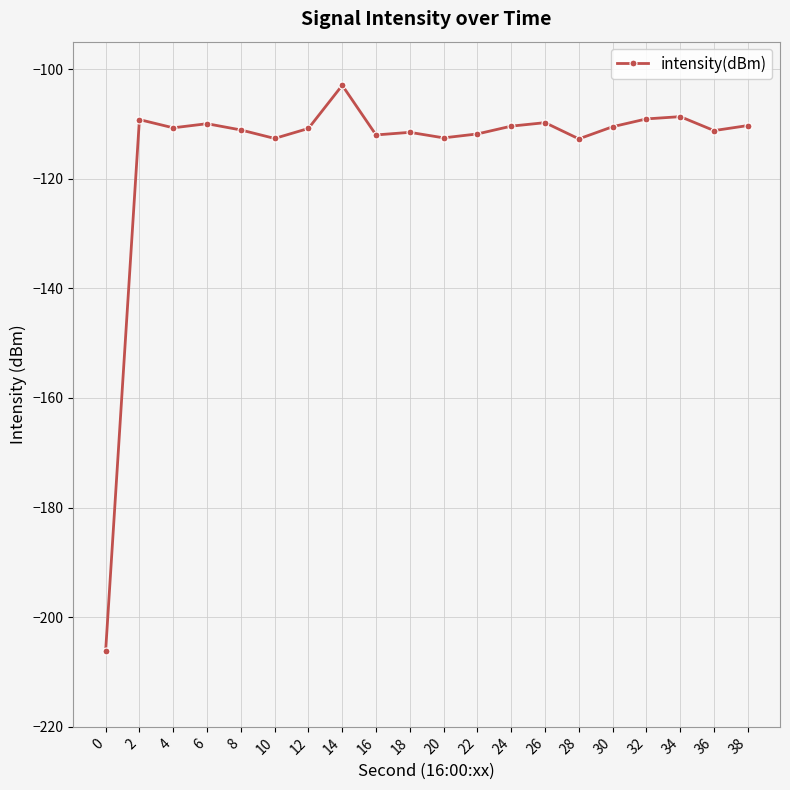

The chart shows a value of -186.3 at 38. True or false?

False